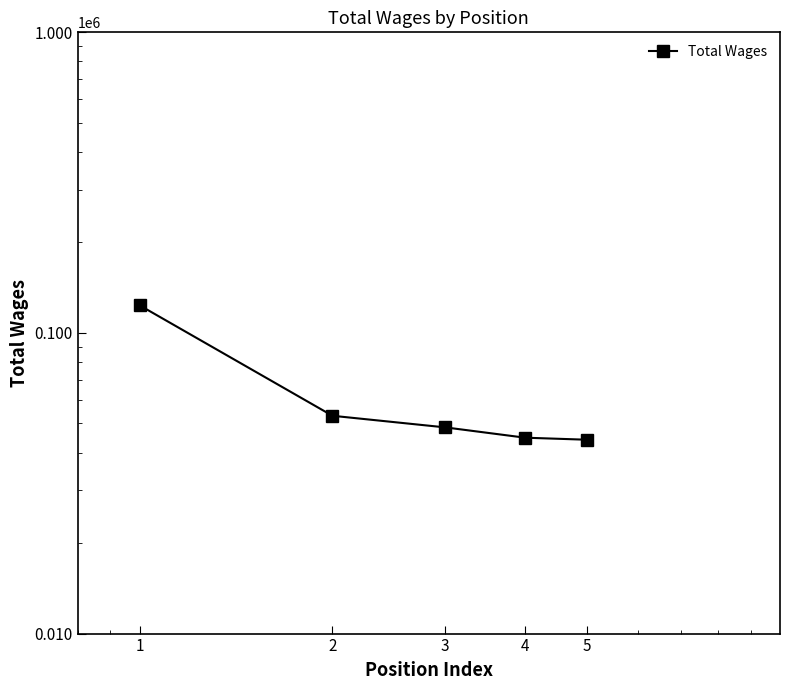

Does the chart display data point markers on the line(s)?

Yes